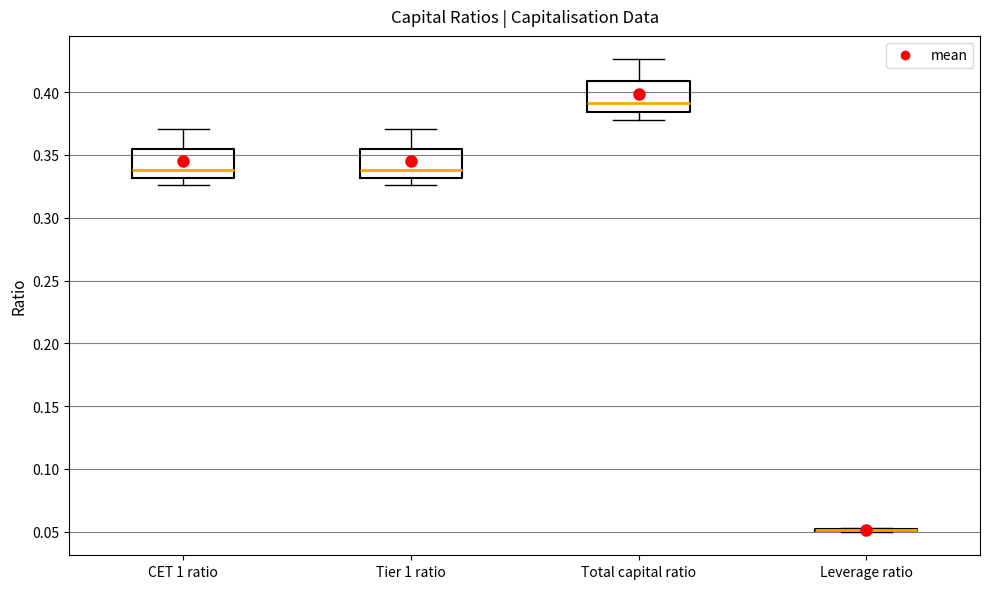

Reading left to right, transcribe this box plot: for each box, give where its median line is, the range the box spans, and where its two whiskers end, as read against the y-axis. The values are not printed on the chart, so give them approximately, as read against the axis.

CET 1 ratio: median 0.340, box 0.330 to 0.355, whiskers 0.325 to 0.370
Tier 1 ratio: median 0.340, box 0.330 to 0.355, whiskers 0.325 to 0.370
Total capital ratio: median 0.390, box 0.385 to 0.410, whiskers 0.380 to 0.425
Leverage ratio: box collapsed to a line at 0.050, whiskers 0.050 to 0.055